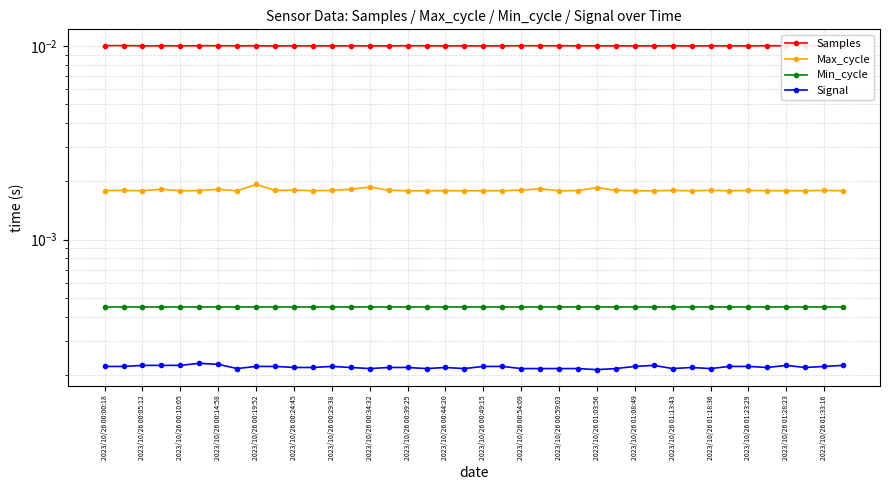

True or false: Min_cycle has more than 0 points higher than both neighbors.

False